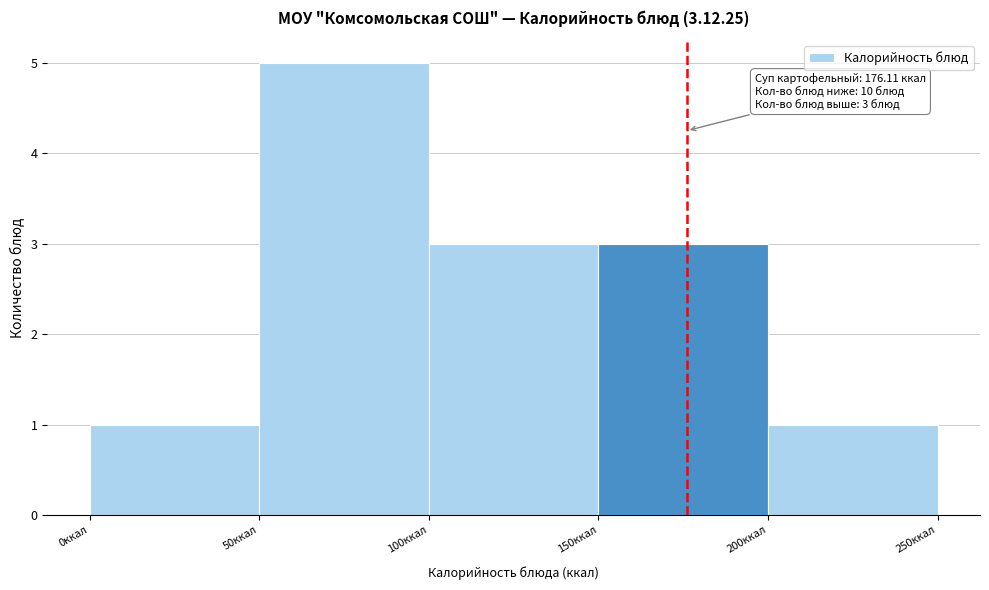

Over which range of the x-axis is the bar tallest?

50 to 100